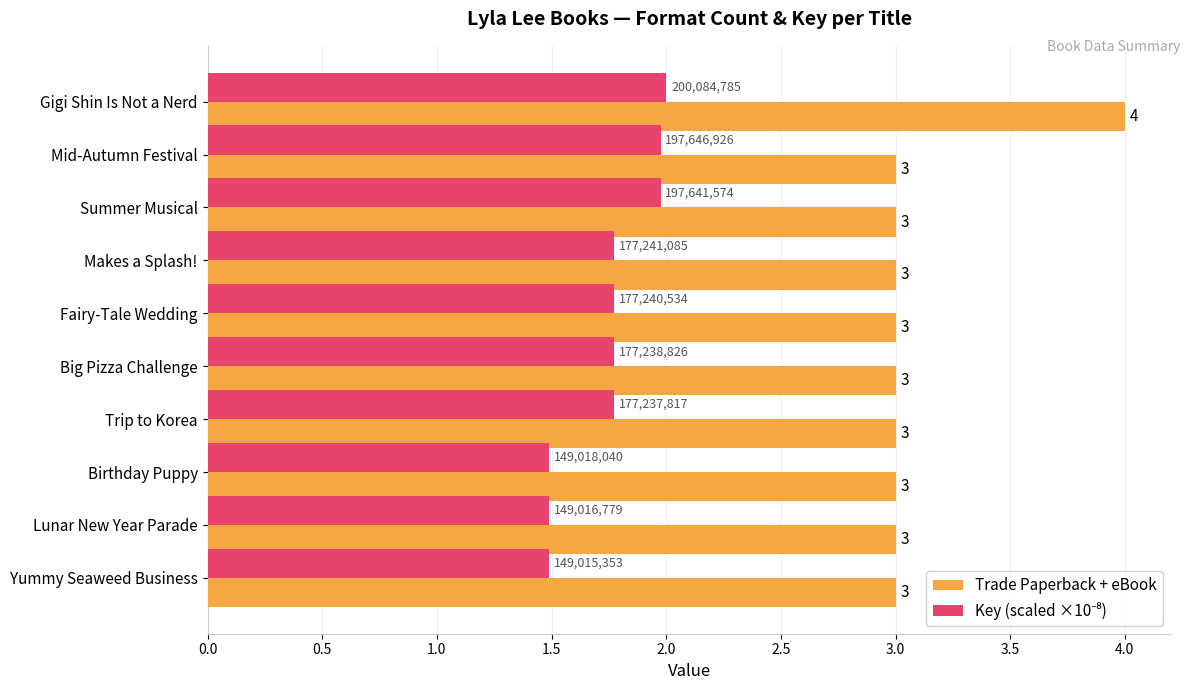

What is the highest value of the Trade Paperback + eBook series?

4.0